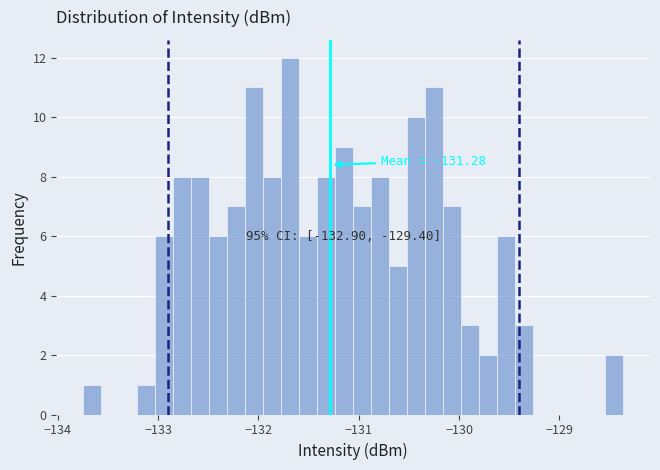

Around what value on the x-axis is the tallest bar? Give the approximate position of its centre, as read against the axis.

-131.7